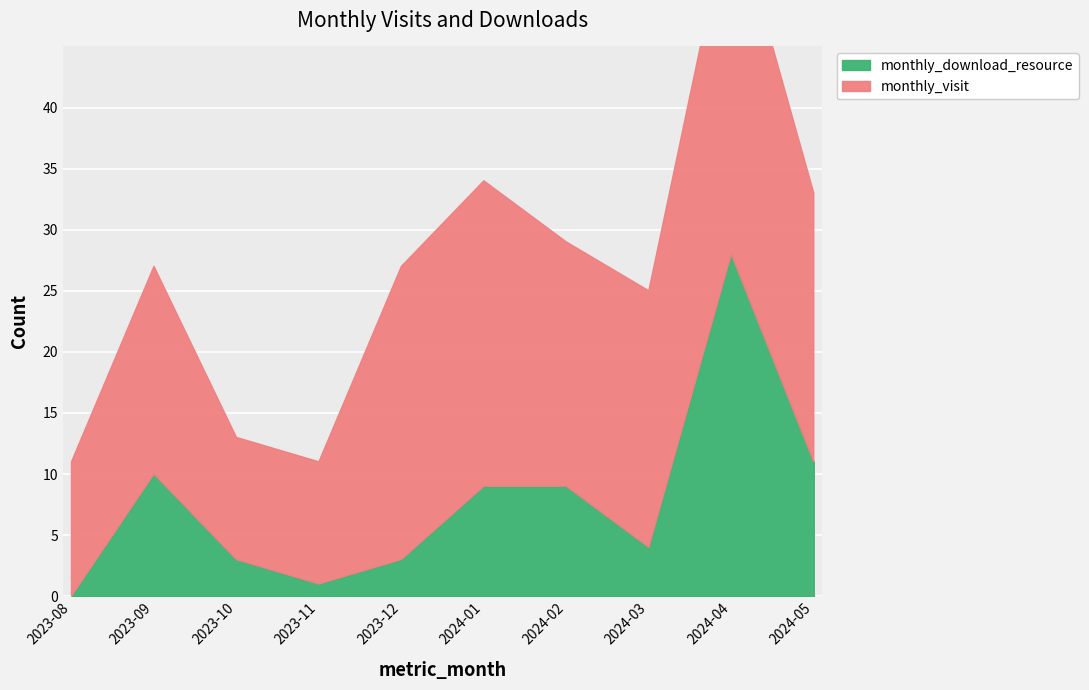

What is the difference between the monthly_visit values at 2024-03 and 2024-04?

8